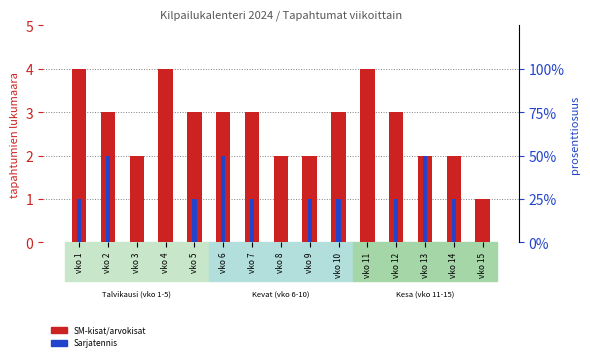

Where is Sarjatennis nearest to the value 1?

vko 1